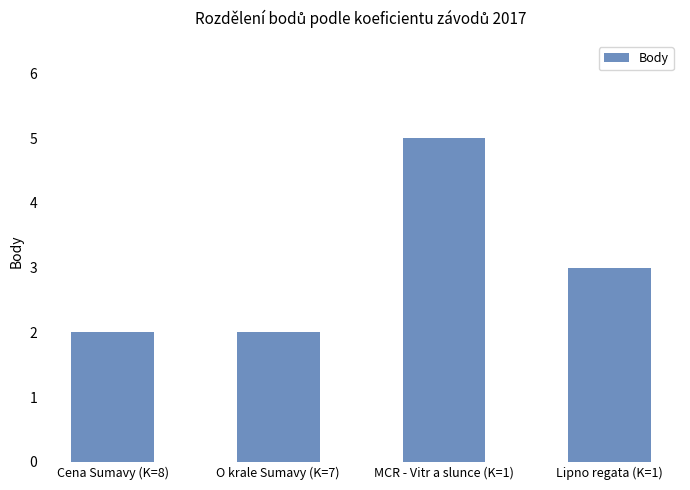

Is it true that the value at Lipno regata (K=1) is 5?

False